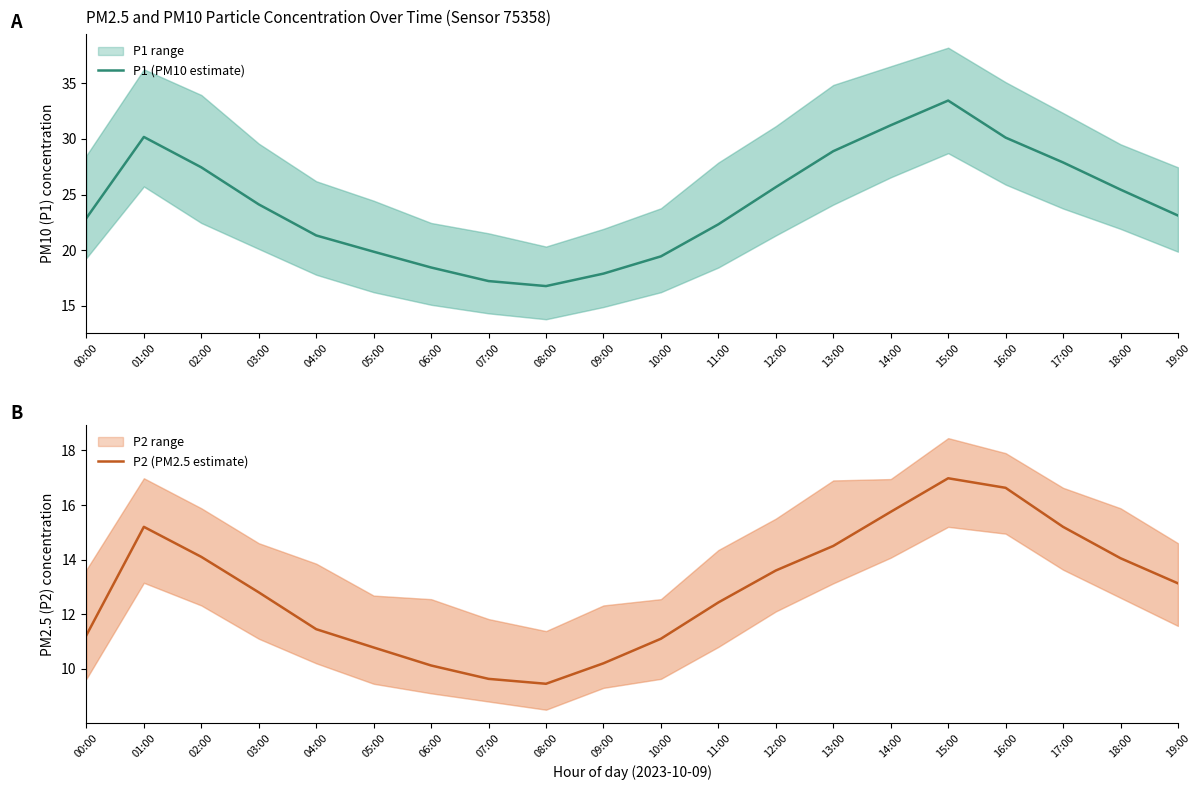

Between 06:00 and 01:00, which is larger?

01:00